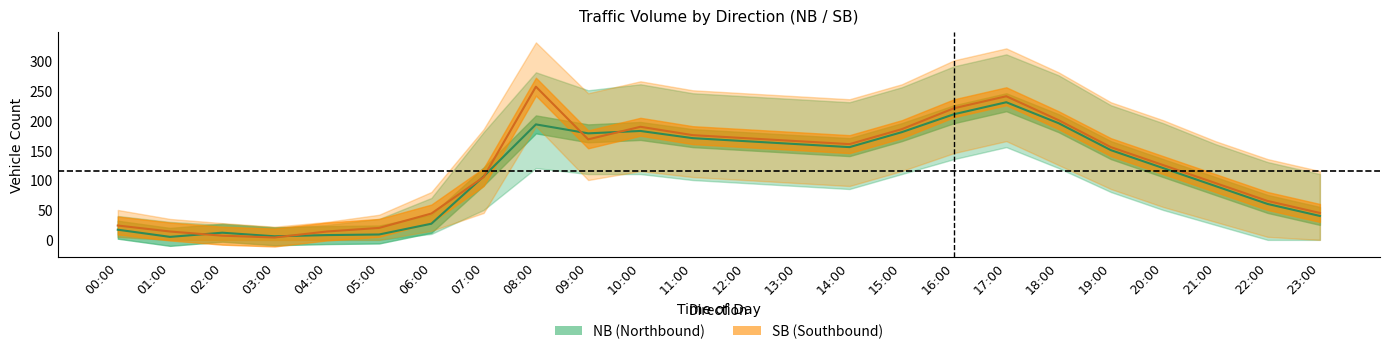

Where does the SB series first go above 155?

08:00